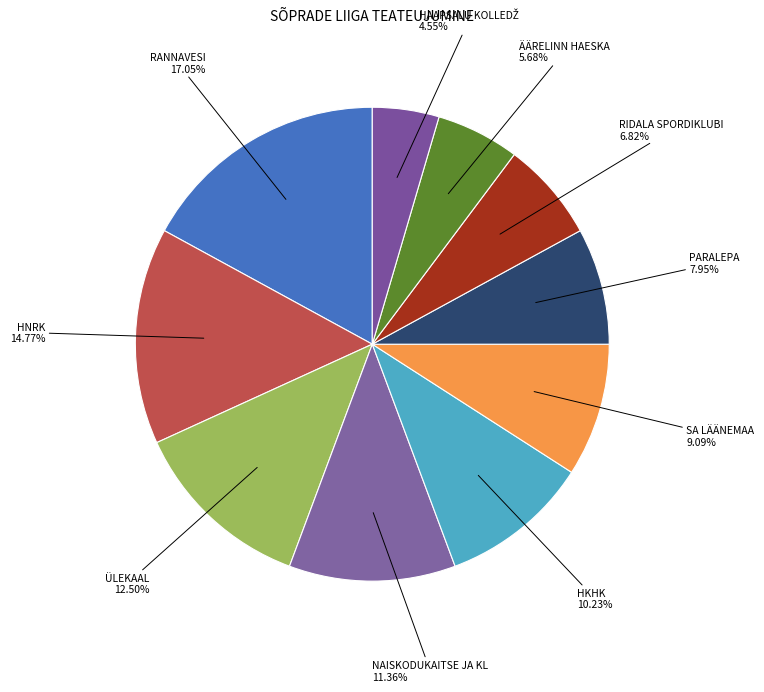

Is there a majority slice in this chart?

No